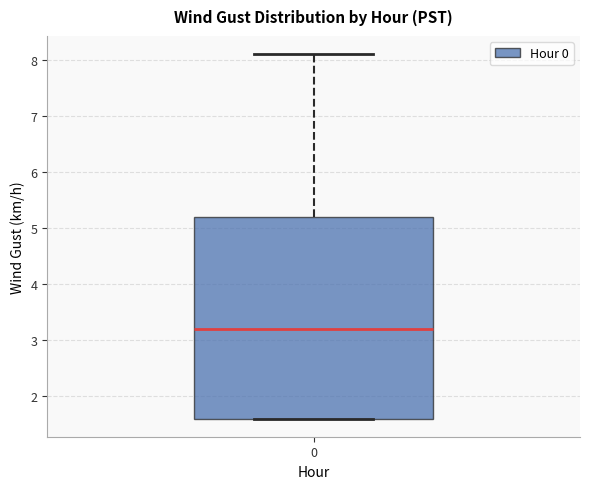

Transcribe this box plot: give where the median line is, the range the box spans, and where the two whiskers end, as read against the y-axis. The values are not printed on the chart, so give them approximately, as read against the axis.

median 3.2, box 1.6 to 5.2, whiskers 1.6 to 8.1